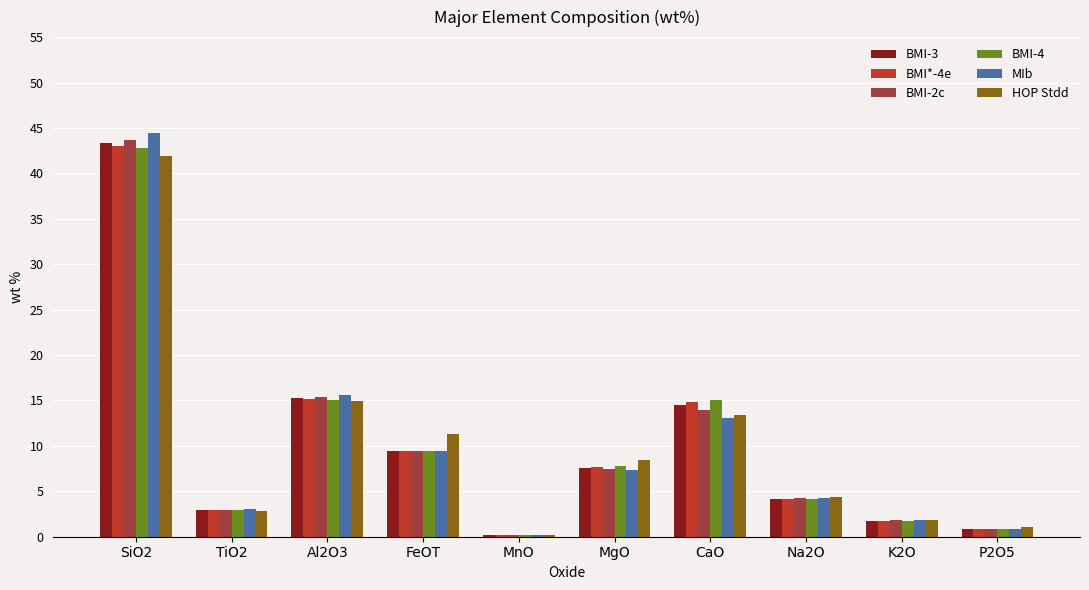

Is it true that BMI-2c equals 2.4 at FeOT?

False